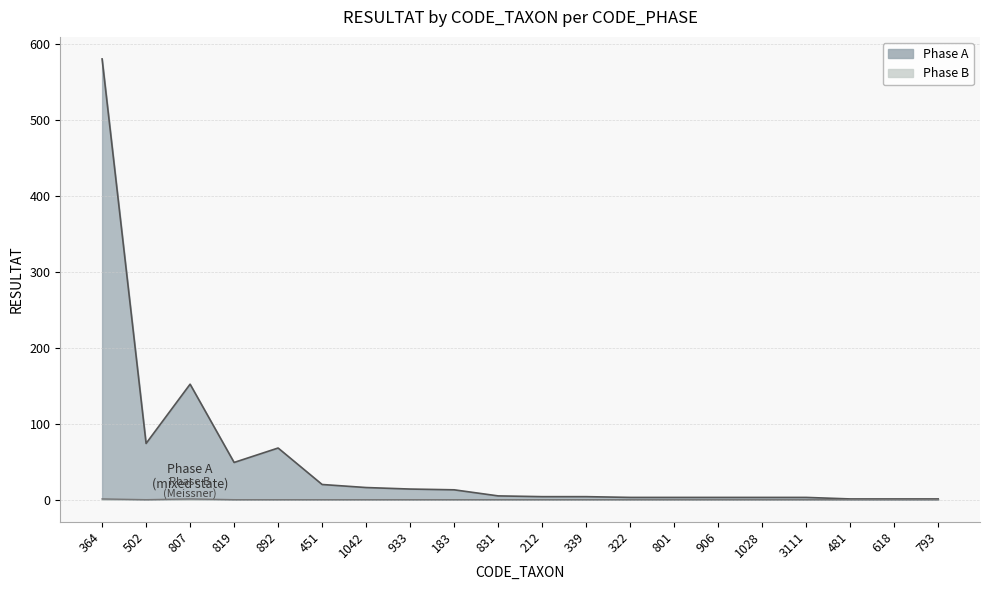

How many Phase B values are between 0 and 1?

20